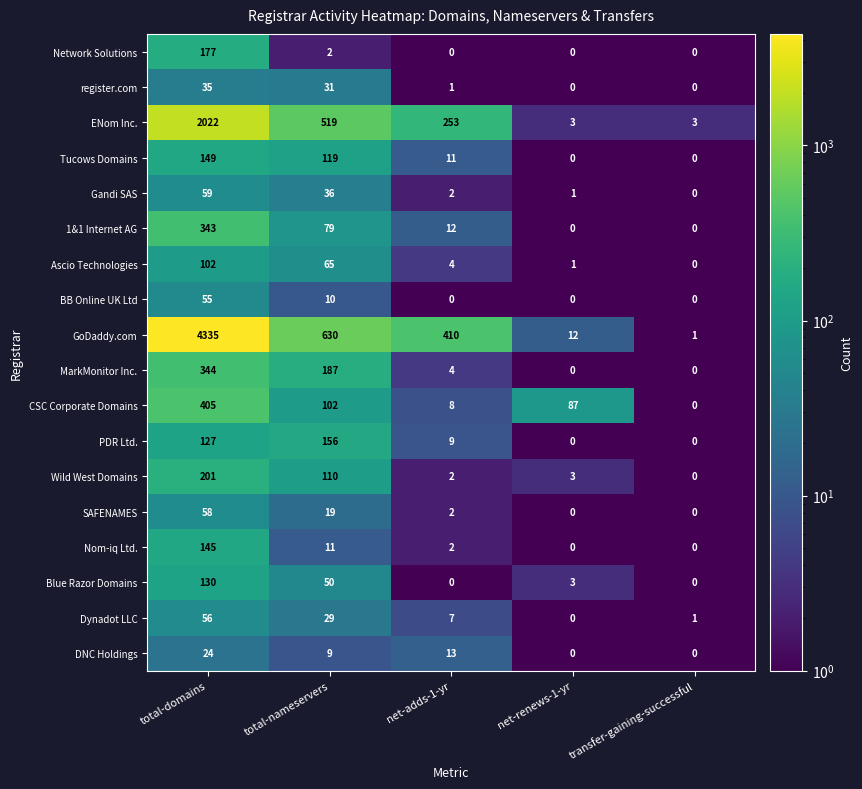

Which label corresponds to the largest value in the chart?

total-domains